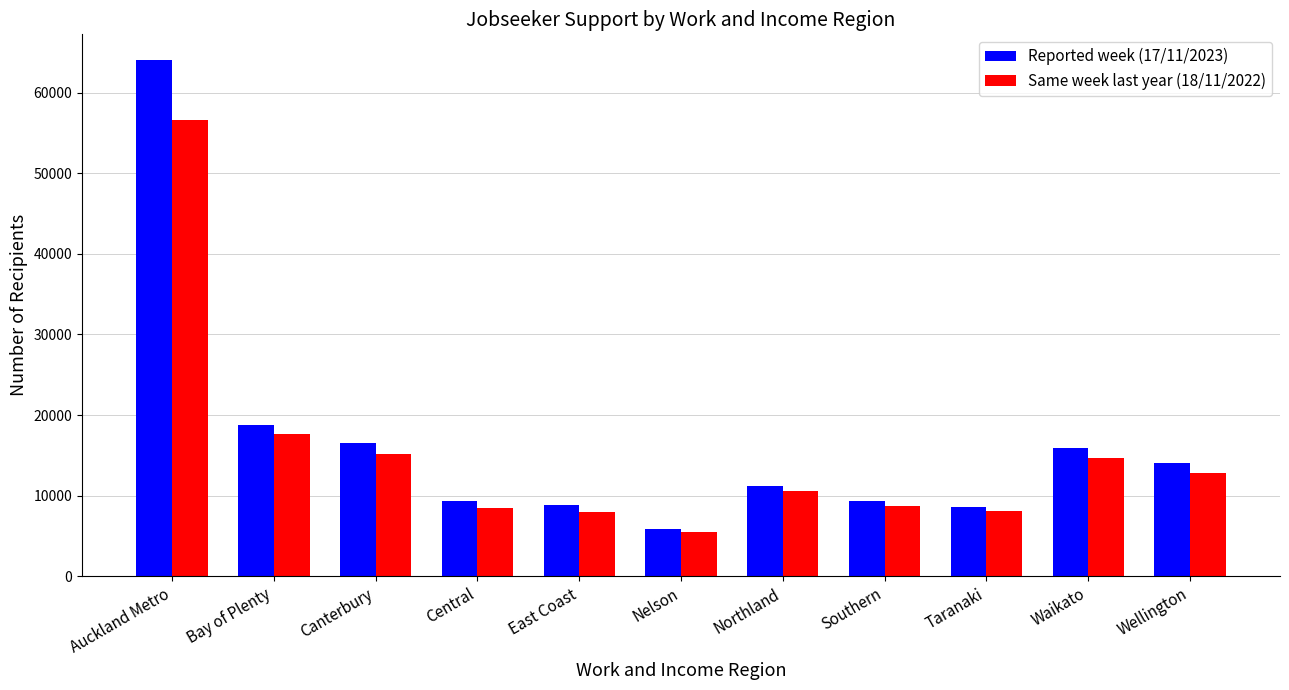

Rank the series at Waikato from lowest to highest value.

Same week last year (18/11/2022), Reported week (17/11/2023)